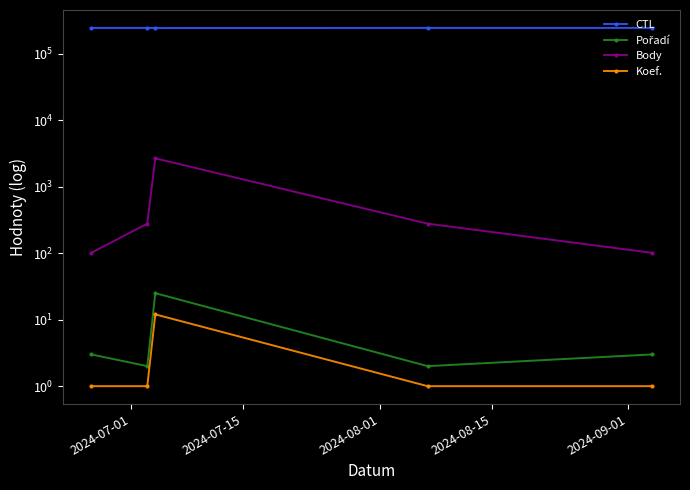

Is the value of CTL at 2024-08-15 greater than the value of Koef. at 2024-07-15?

Yes